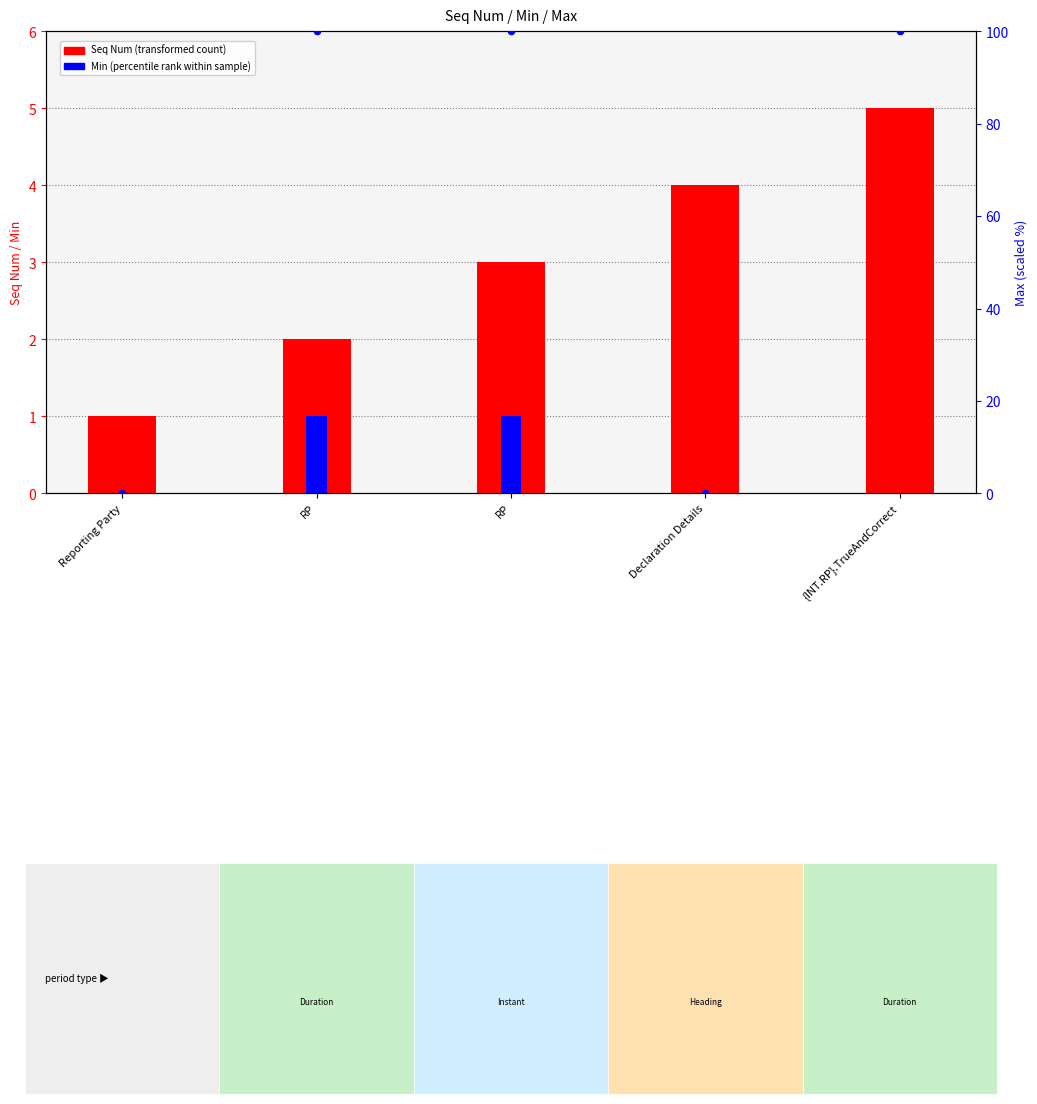

At which category is the sum across all series the highest?

{INT.RP}.TrueAndCorrect